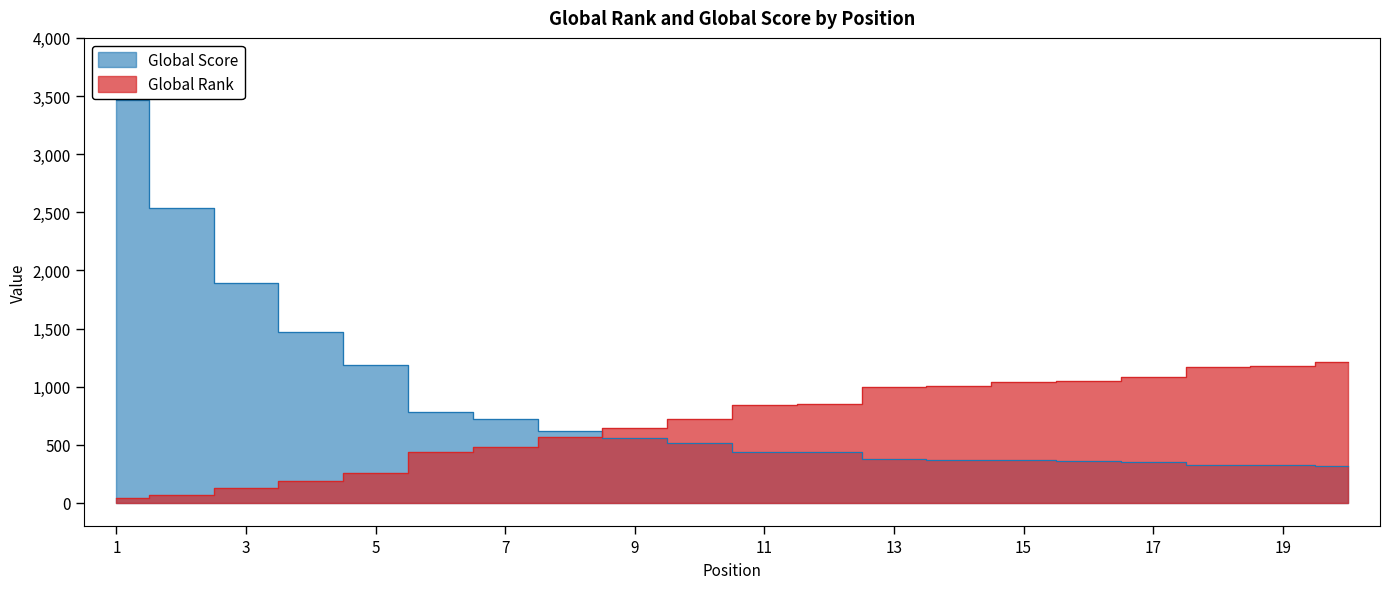

Where do Global Score and Global Rank first cross each other?

8 and 9